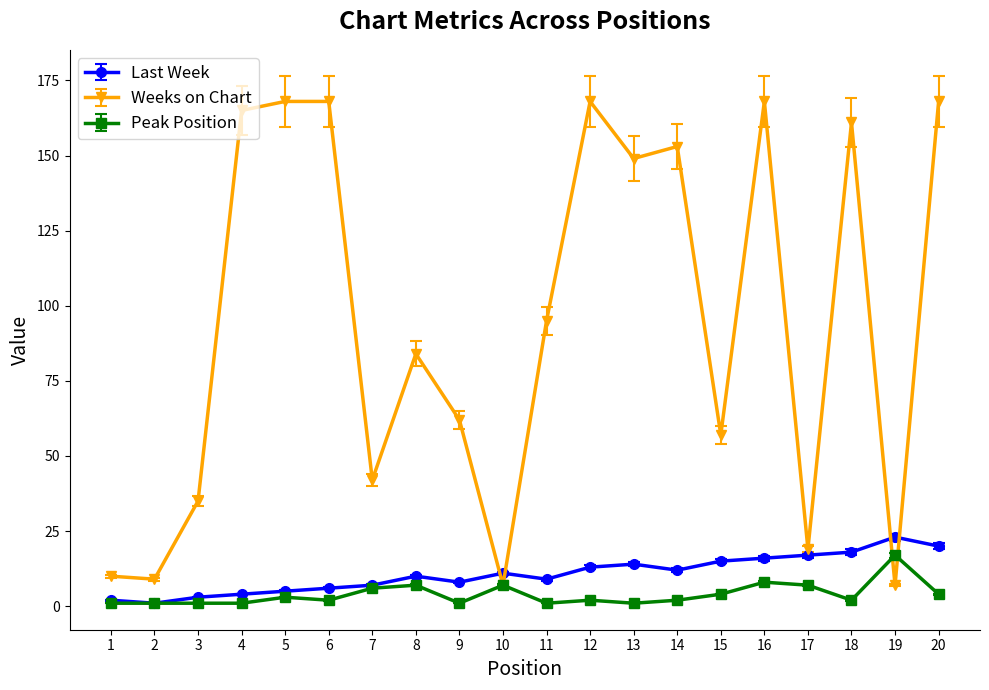

The value of Last Week at 10 is 11. True or false?

True